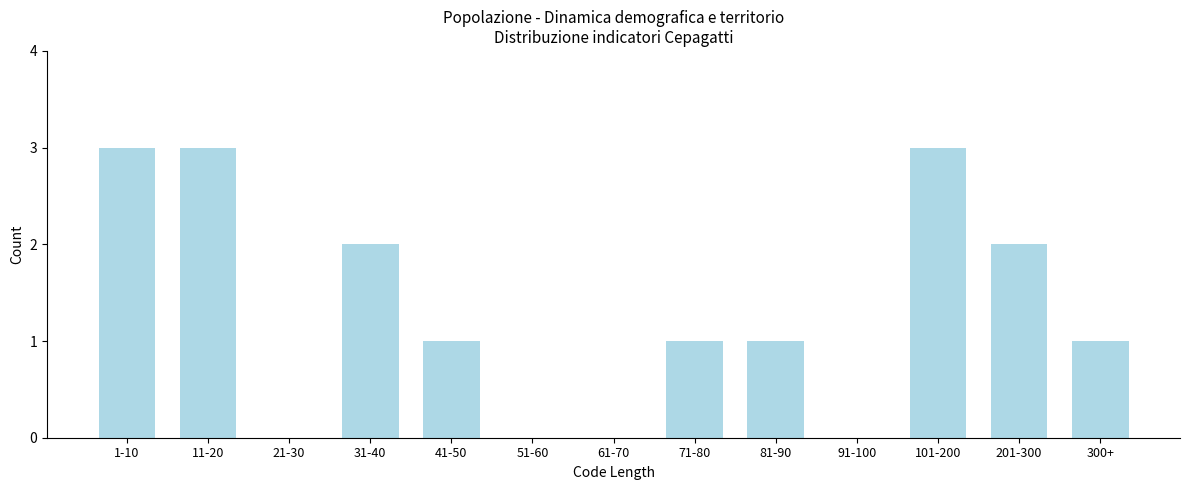

Reading right to left, transcribe all the data shown in this chart.

300+=1	201-300=2	101-200=3	91-100=0	81-90=1	71-80=1	61-70=0	51-60=0	41-50=1	31-40=2	21-30=0	11-20=3	1-10=3